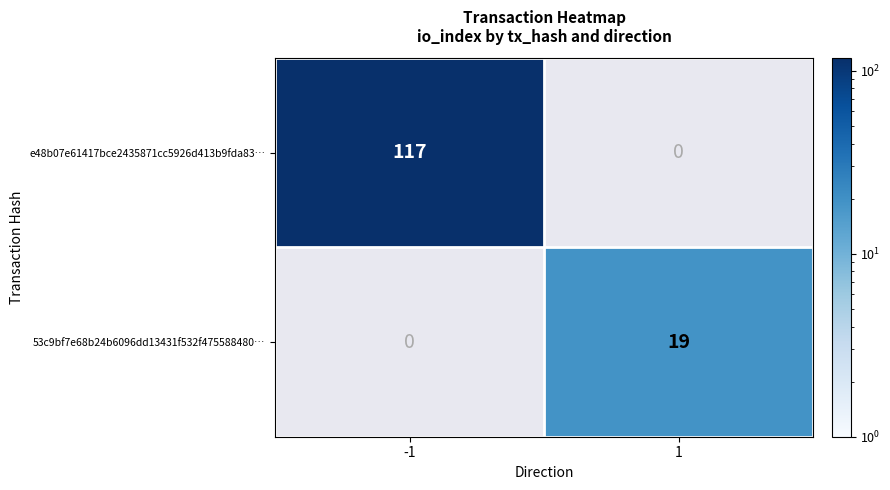

What is the smallest value displayed?

19.0